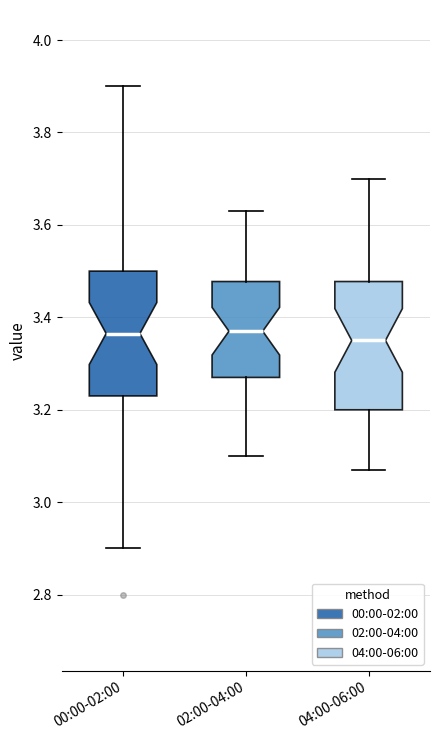

Reading left to right, read every box against the y-axis: the position of its median line, the range the box covers, and the ends of its whiskers. The values are not printed on the chart, so give them approximately, as read against the axis.

00:00-02:00: median 3.36, box 3.24 to 3.50, whiskers 2.90 to 3.90
02:00-04:00: median 3.38, box 3.28 to 3.48, whiskers 3.10 to 3.64
04:00-06:00: median 3.36, box 3.20 to 3.48, whiskers 3.08 to 3.70